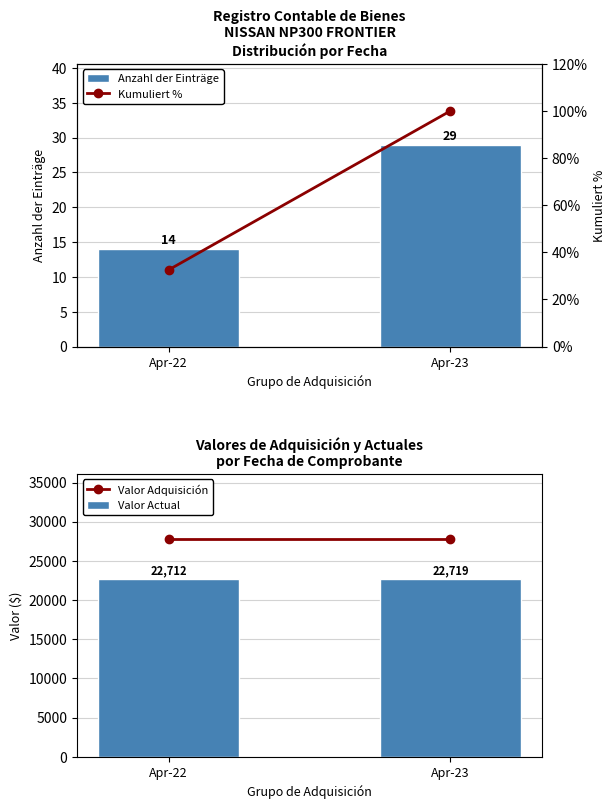

Which series has the largest range (max minus min)?

Kumuliert %